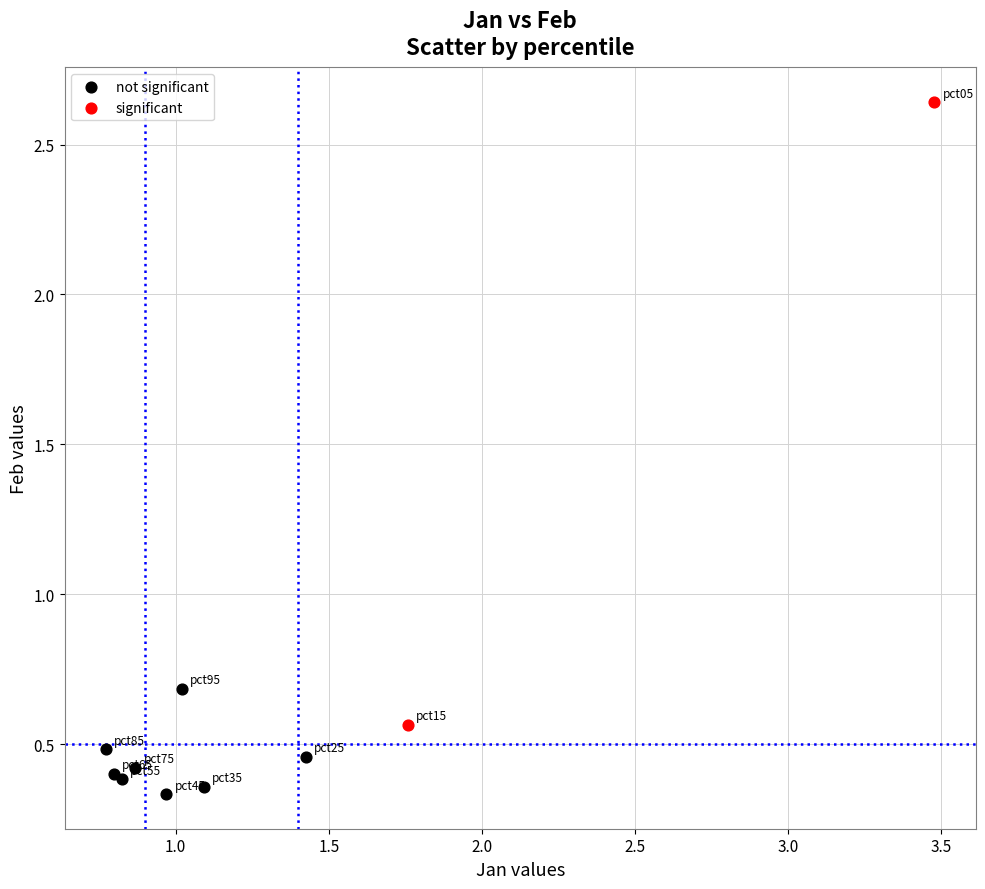

Which series contains the highest Y value?

significant